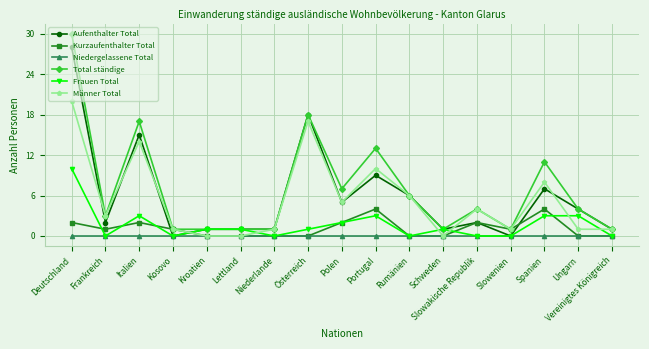

What is the sum of the Aufenthalter Total values at Ungarn and Portugal?

13